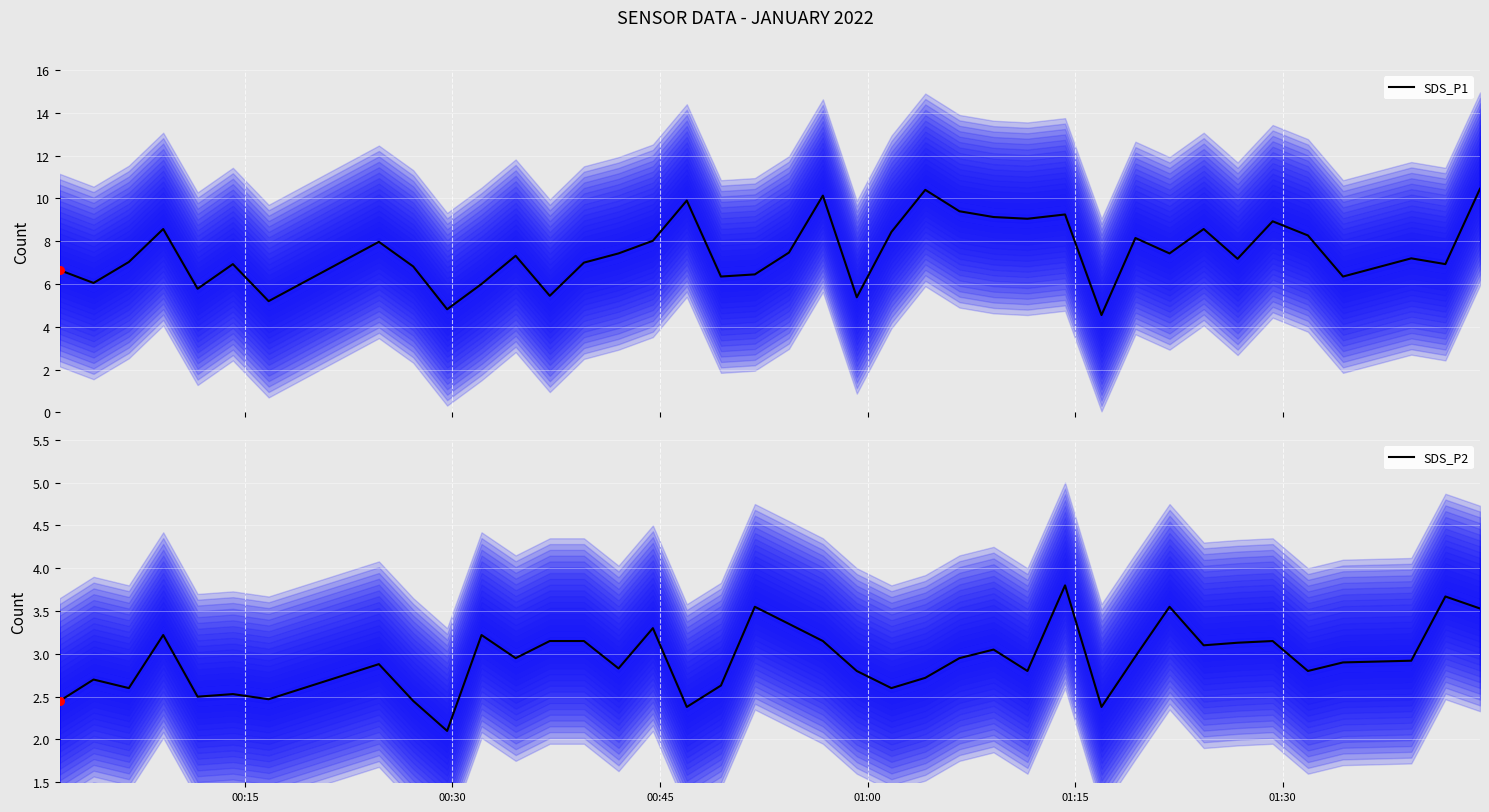

What are all the series names shown in the legend?

SDS_P1, SDS_P2